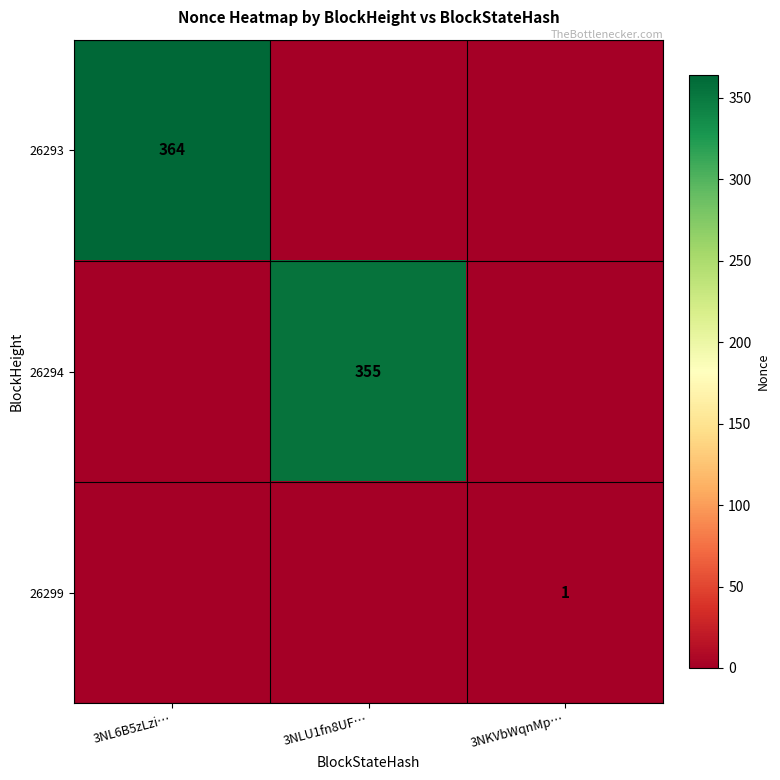

Is the value of 26299 at 3NKVbWqnMp… greater than the value of 26294 at 3NLU1fn8UF…?

No